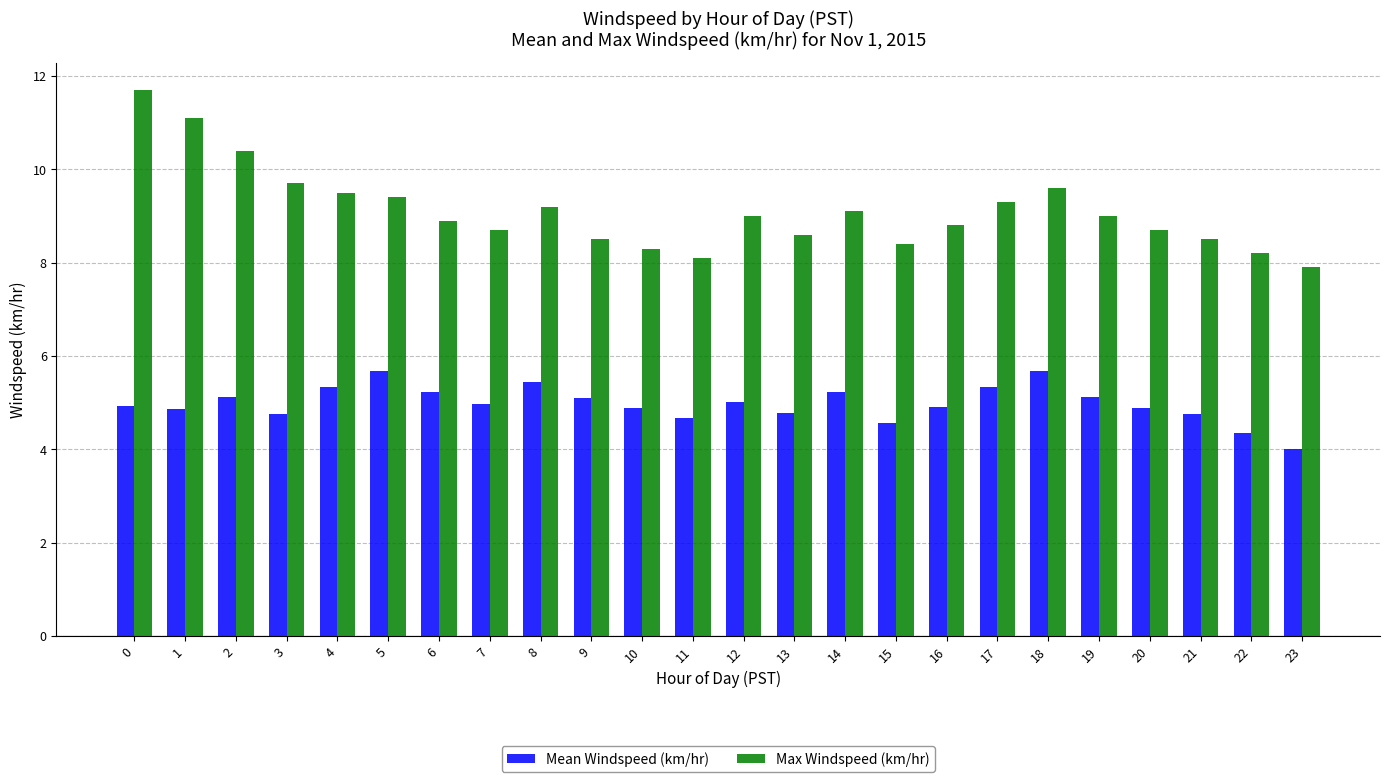

What is the difference between the second highest and minimum values in the Mean Windspeed (km/hr) series?

1.7